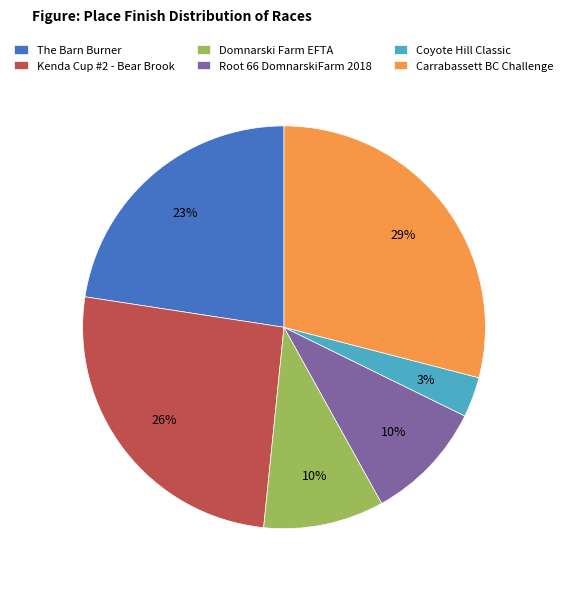

Count the number of slices in the pie.

6